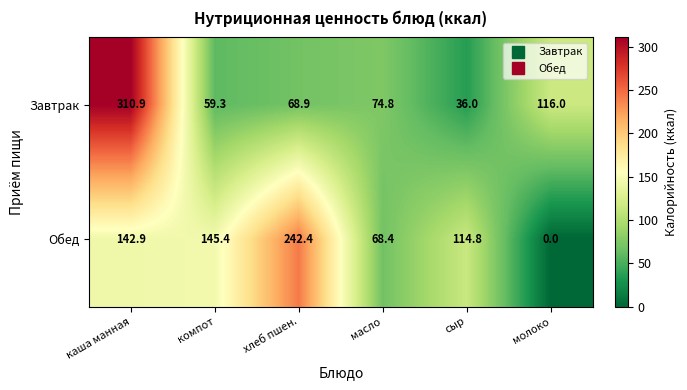

How many categories are shown in the chart?

6